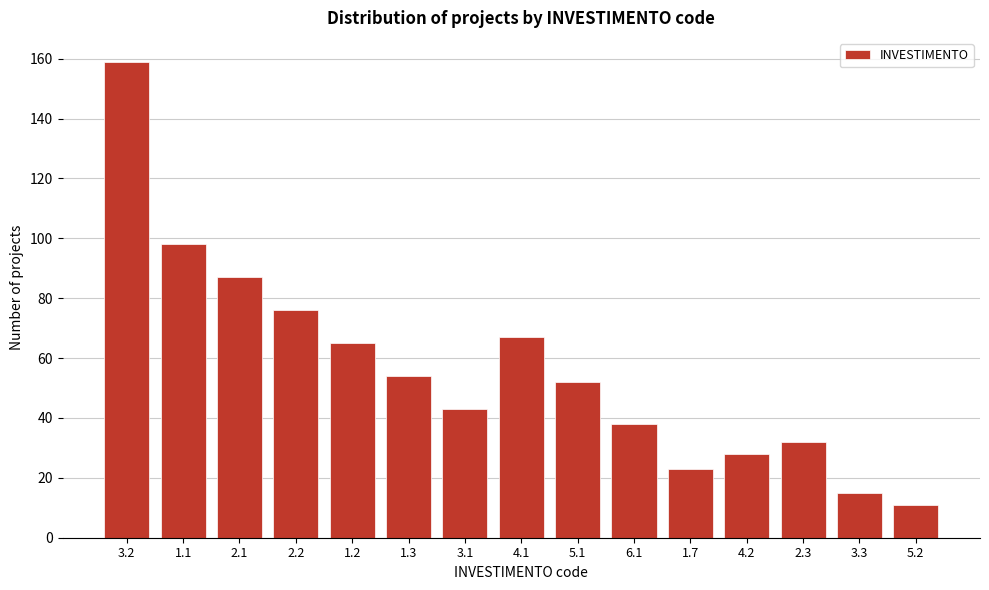

Reading left to right, transcribe all the data shown in this chart.

159	98	87	76	65	54	43	67	52	38	23	28	32	15	11